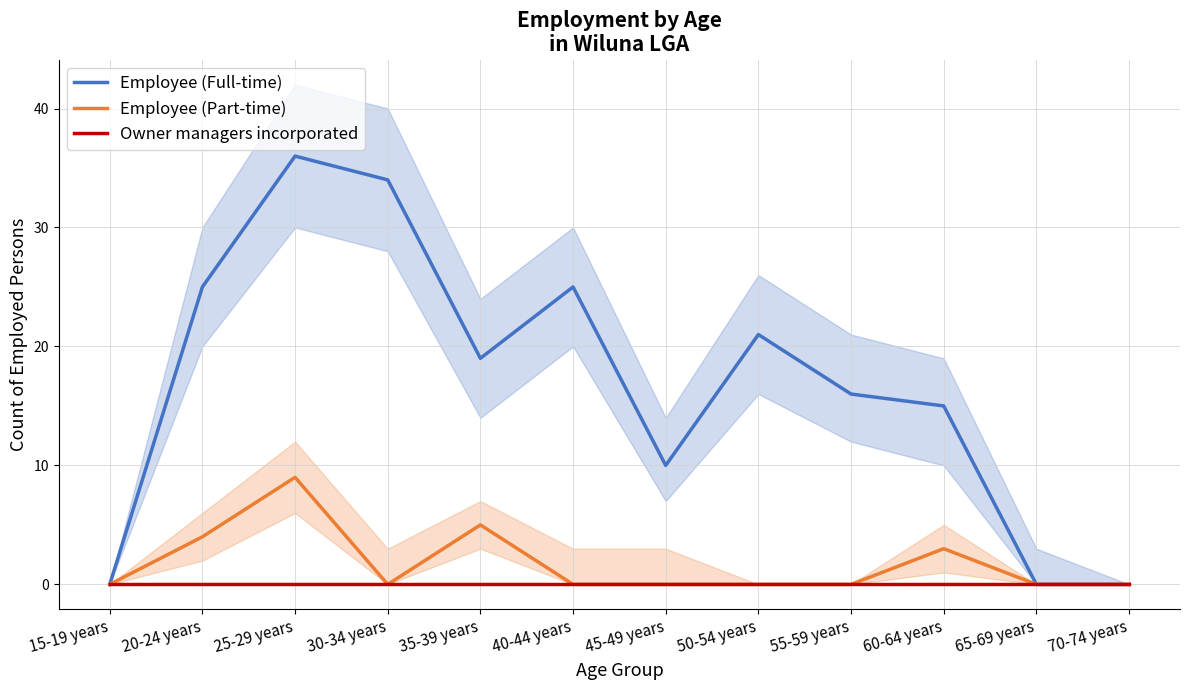

Is this an area chart (filled region under the line)?

No